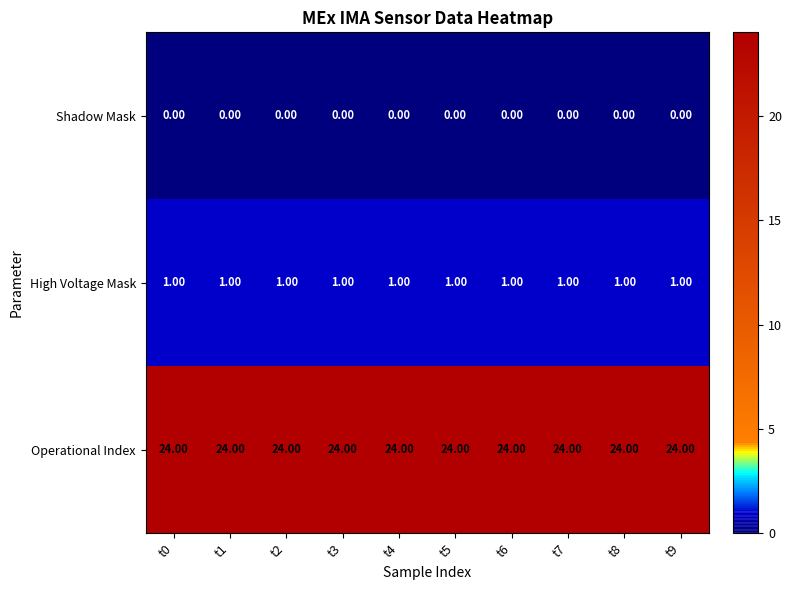

What is the spread (max minus min) of values at t3?

24